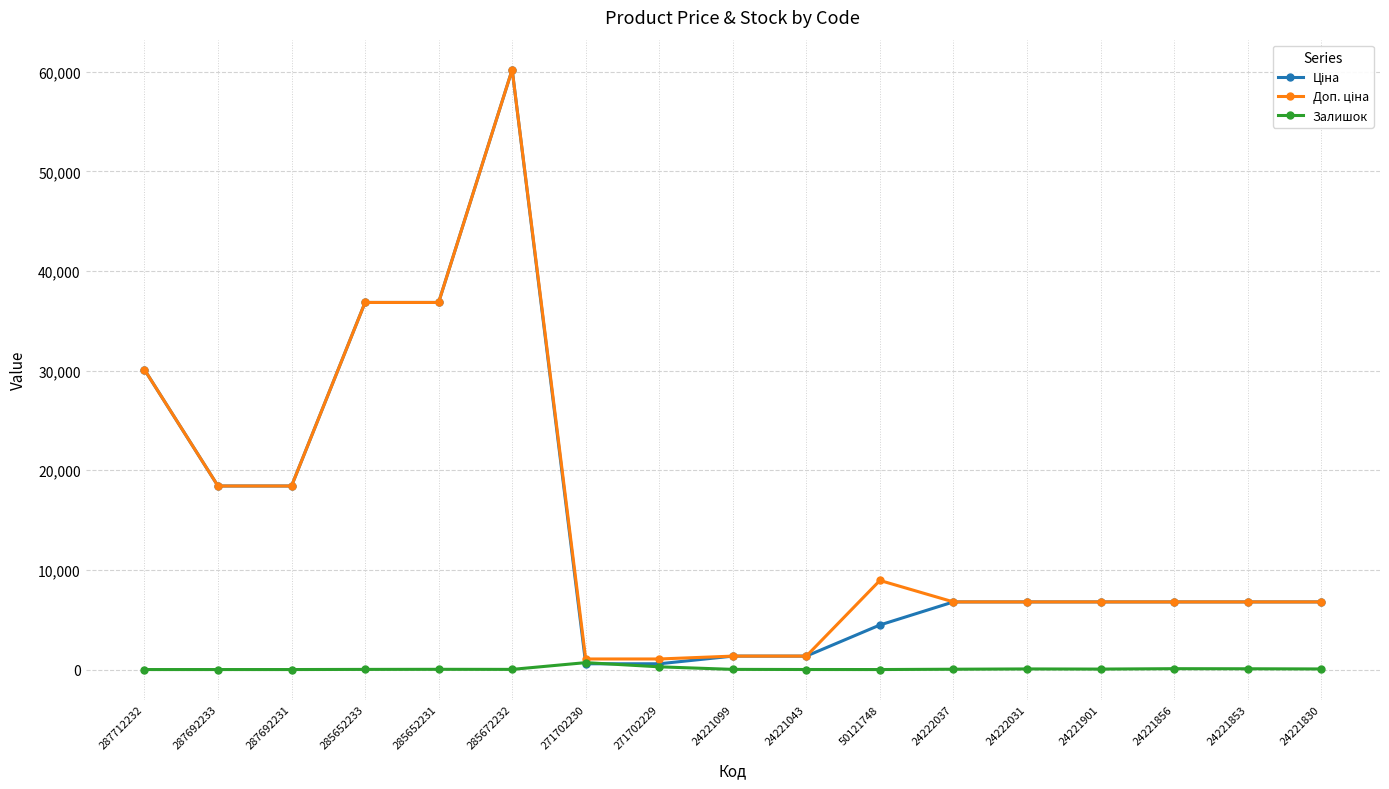

True or false: Залишок has a value of 59.0 at 24221830.

True